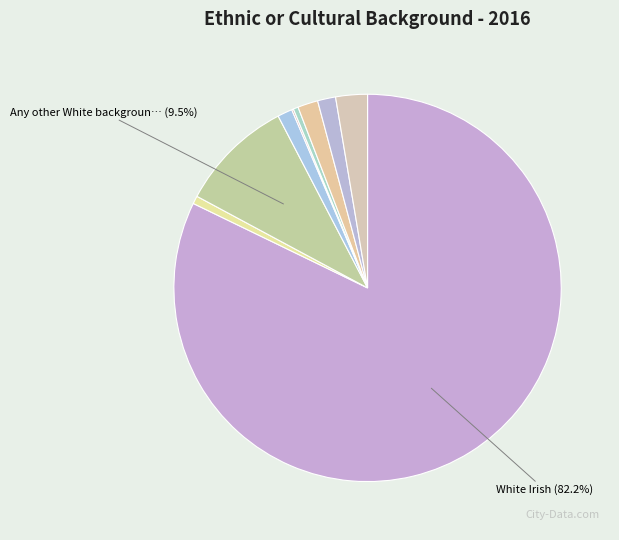

What is the smallest slice in the pie chart?

Black or Black Irish - any other Black